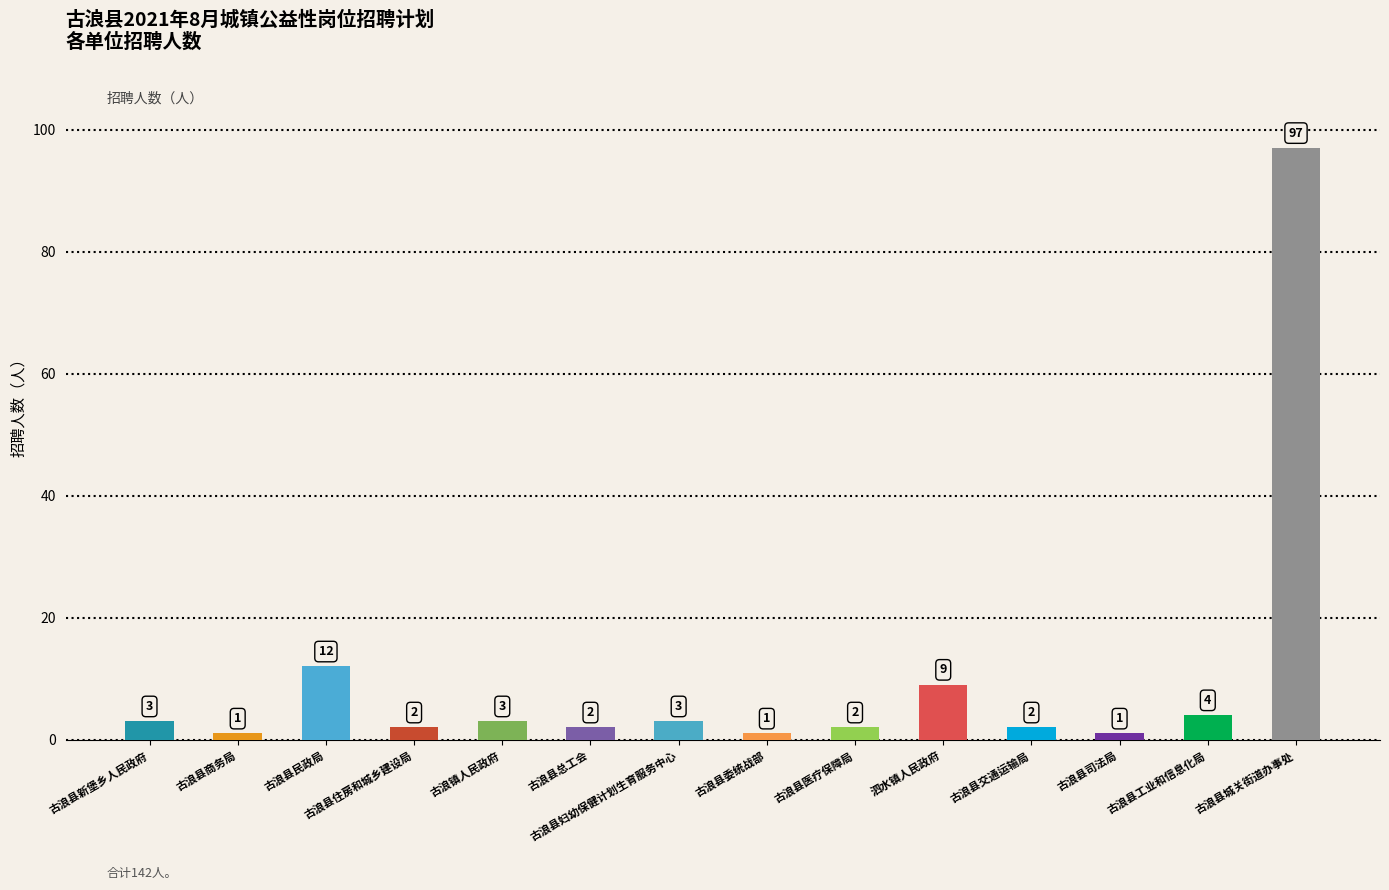

Approximately how many times larger is the value at 古浪县民政局 compared to 古浪县委统战部?

12.0